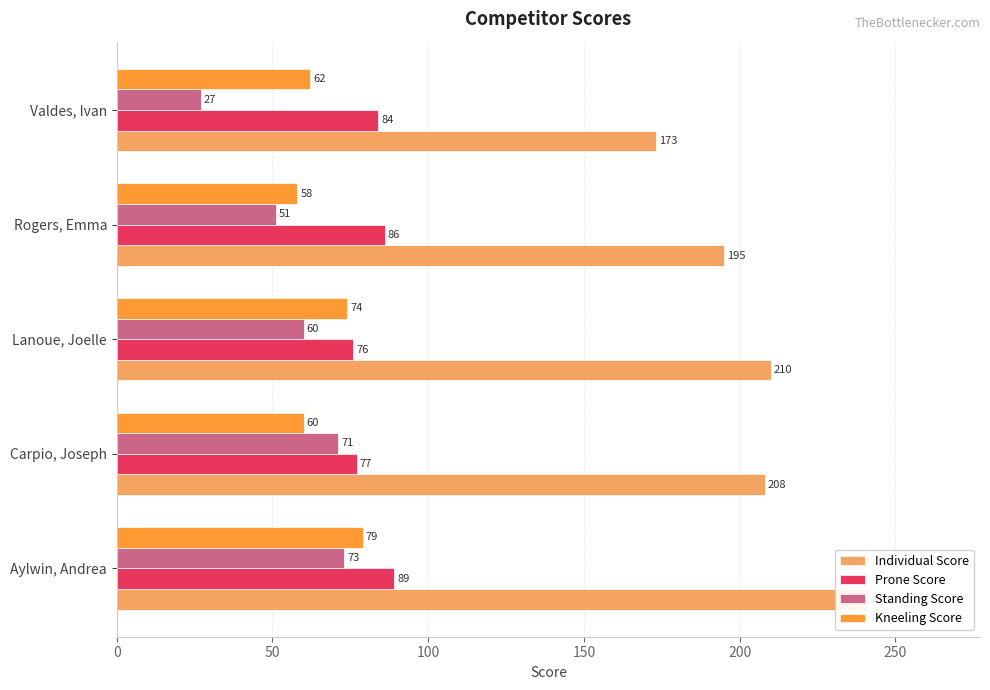

Which series has the largest total across all categories?

Individual Score